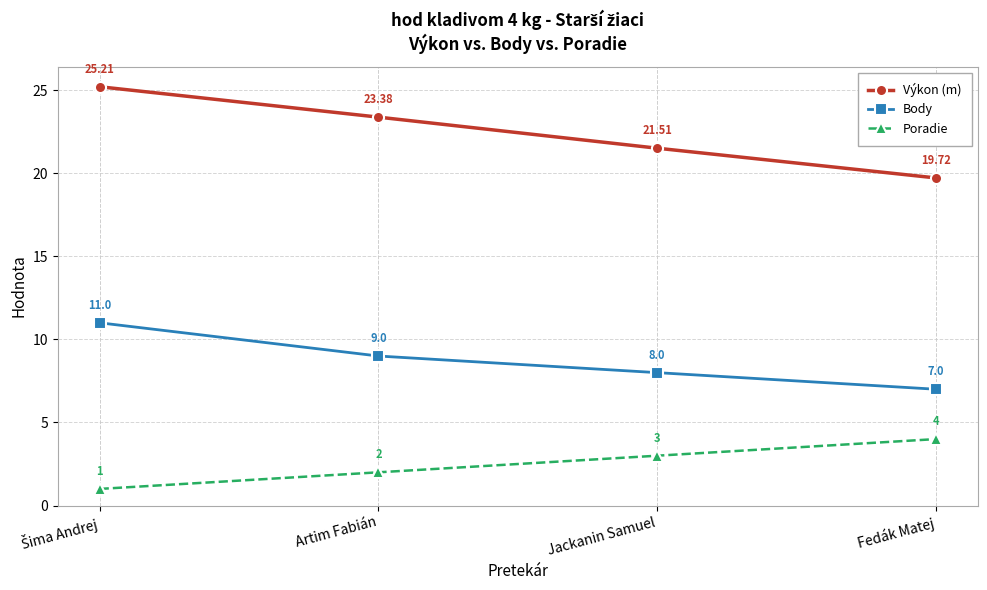

True or false: Poradie and Výkon (m) intersect in this chart.

False